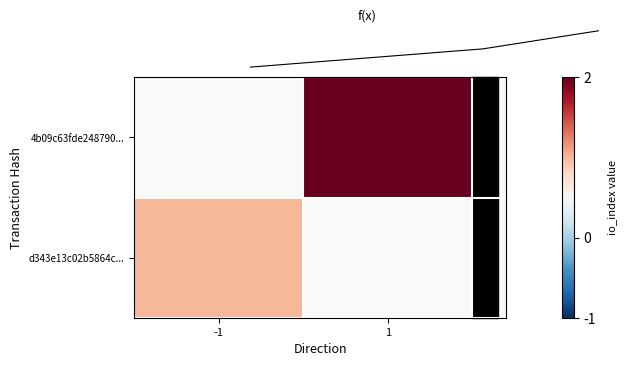

At which category does the chart reach its peak across all series?

1